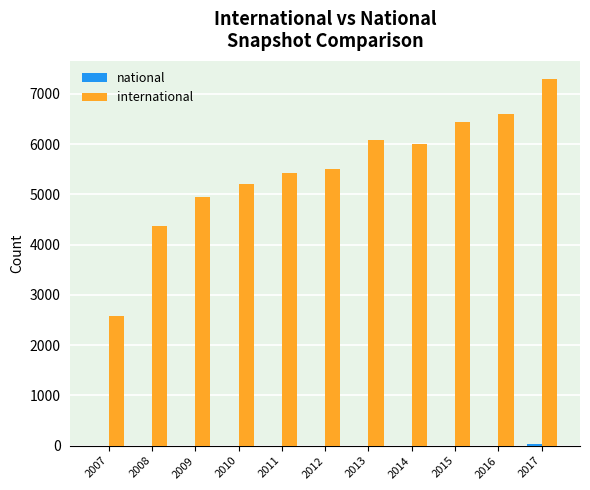

How many distinct data groups are displayed?

2